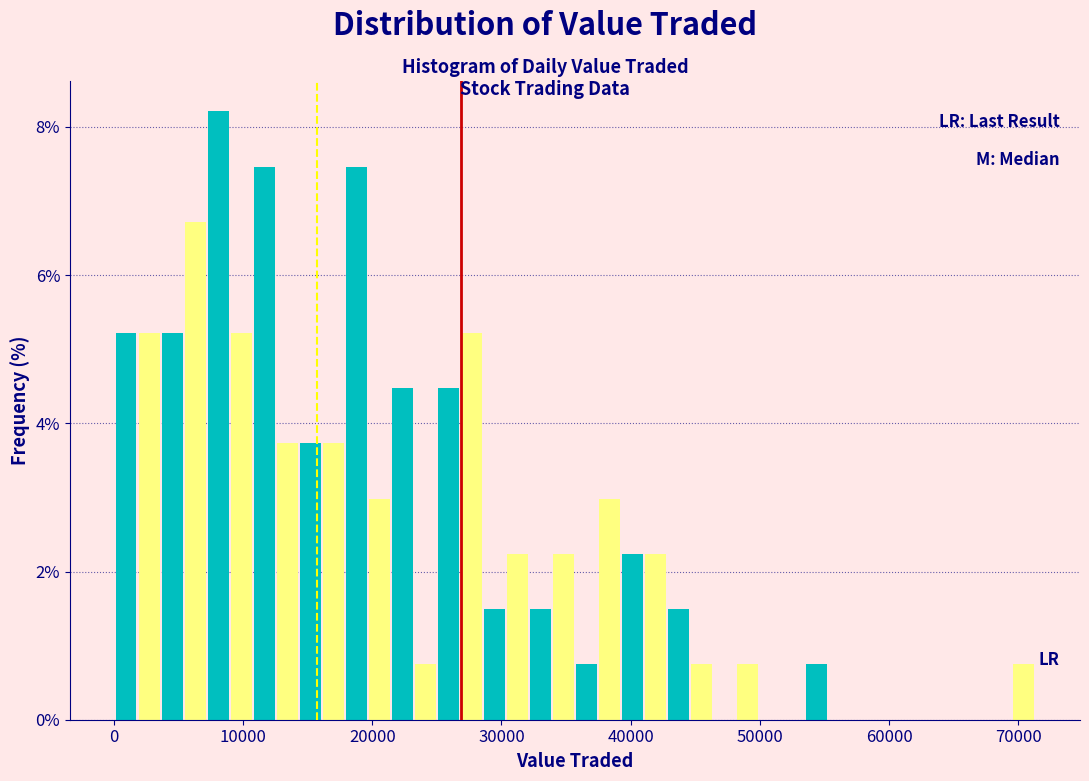

Around what value on the x-axis is the tallest bar? Give the approximate position of its centre, as read against the axis.

8000